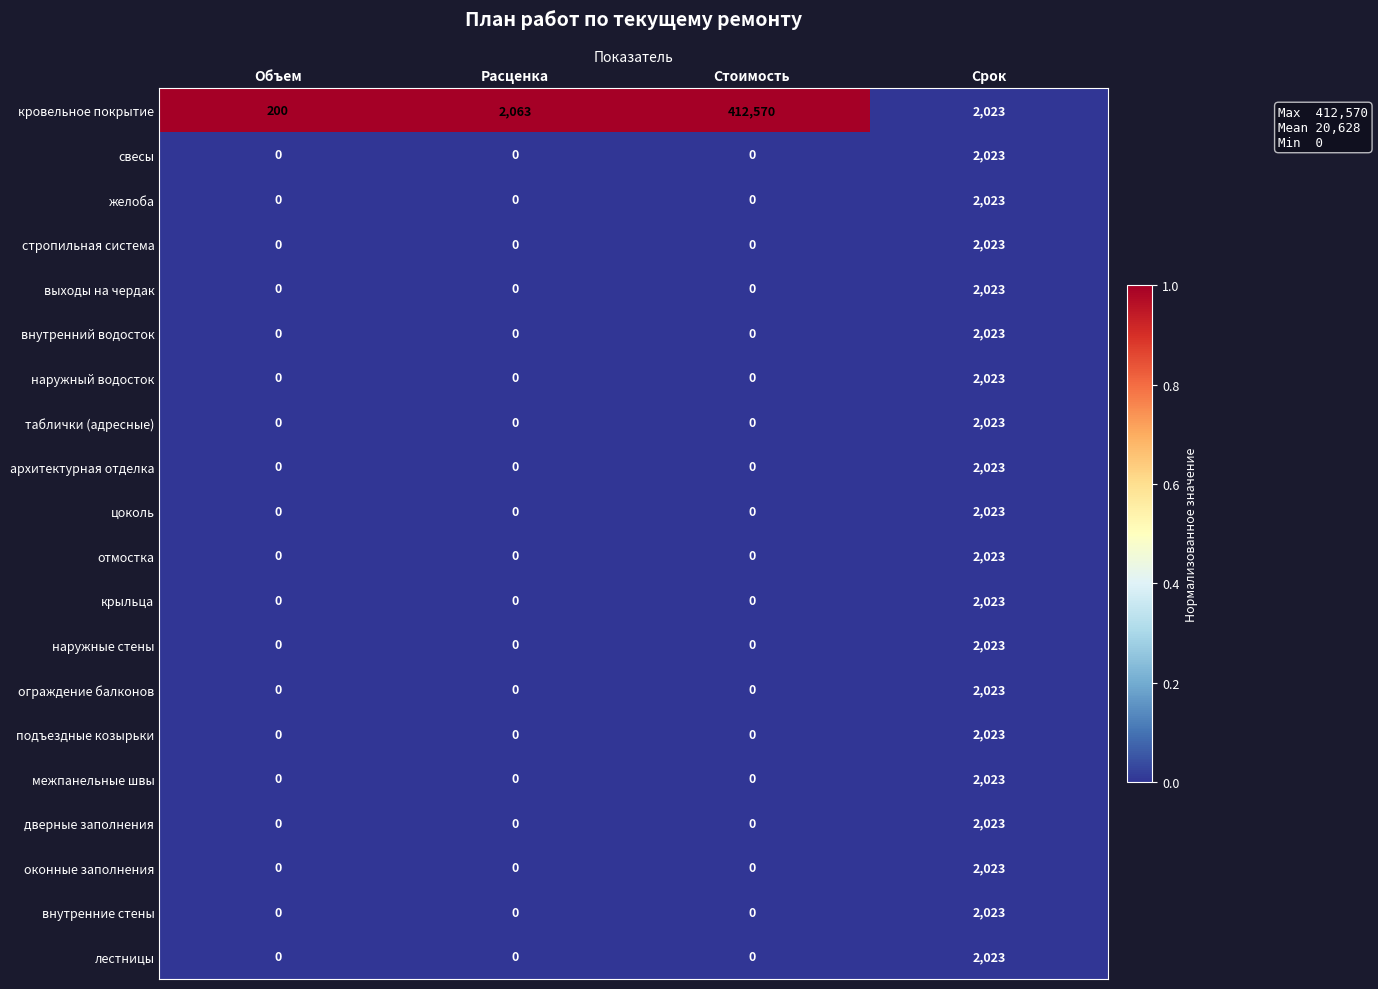

At which label does наружный водосток reach its peak?

Срок